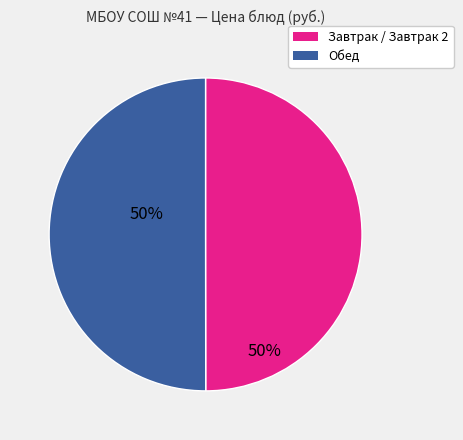

How many slices are in this pie chart?

2